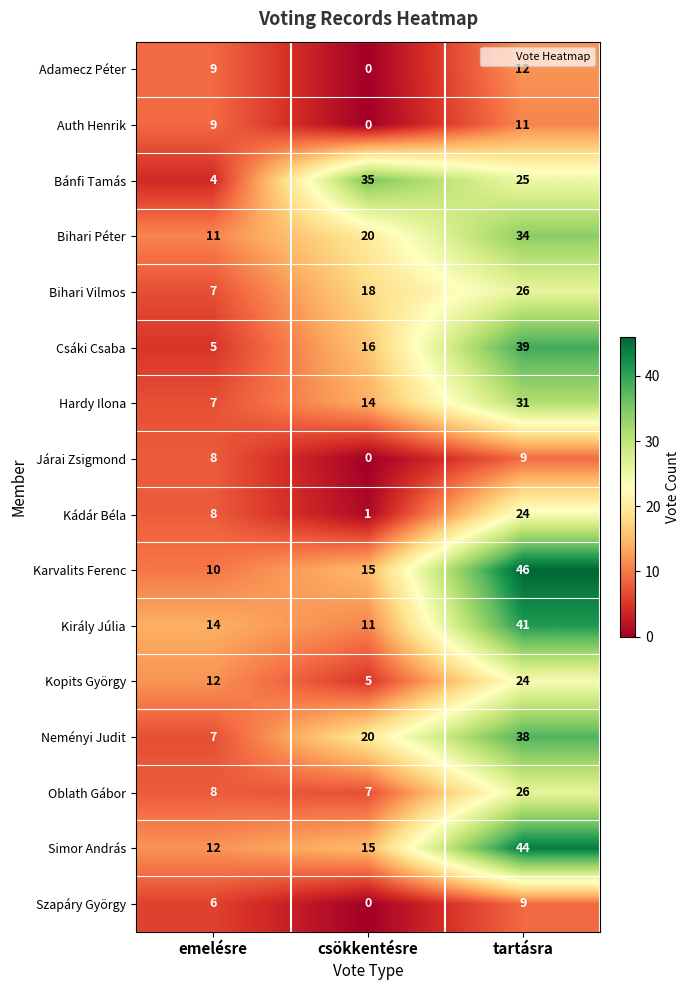

Which label corresponds to the smallest value in the chart?

csökkentésre